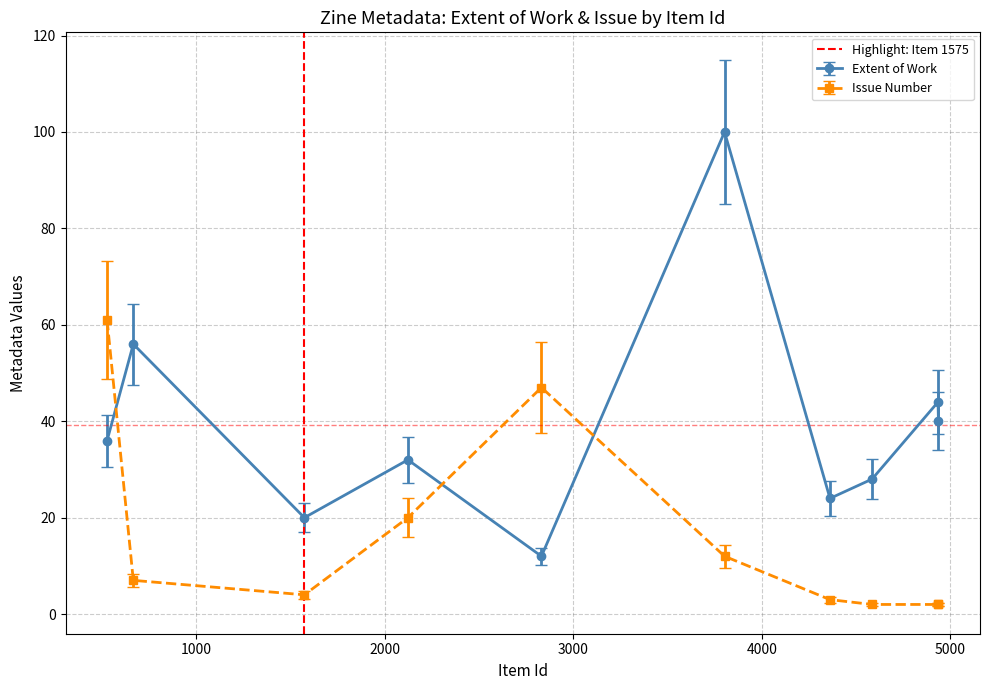

What is the lowest value of the Extent of Work series?

12